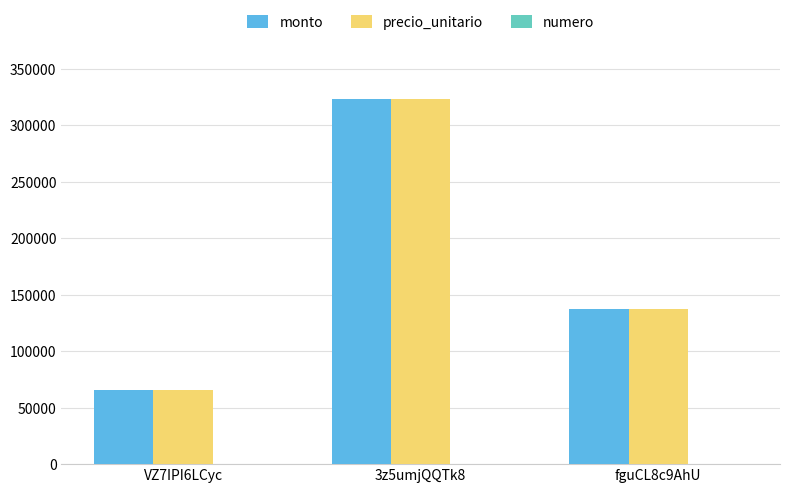

Is the value of monto at 3z5umjQQTk8 greater than the value of precio_unitario at VZ7IPI6LCyc?

Yes